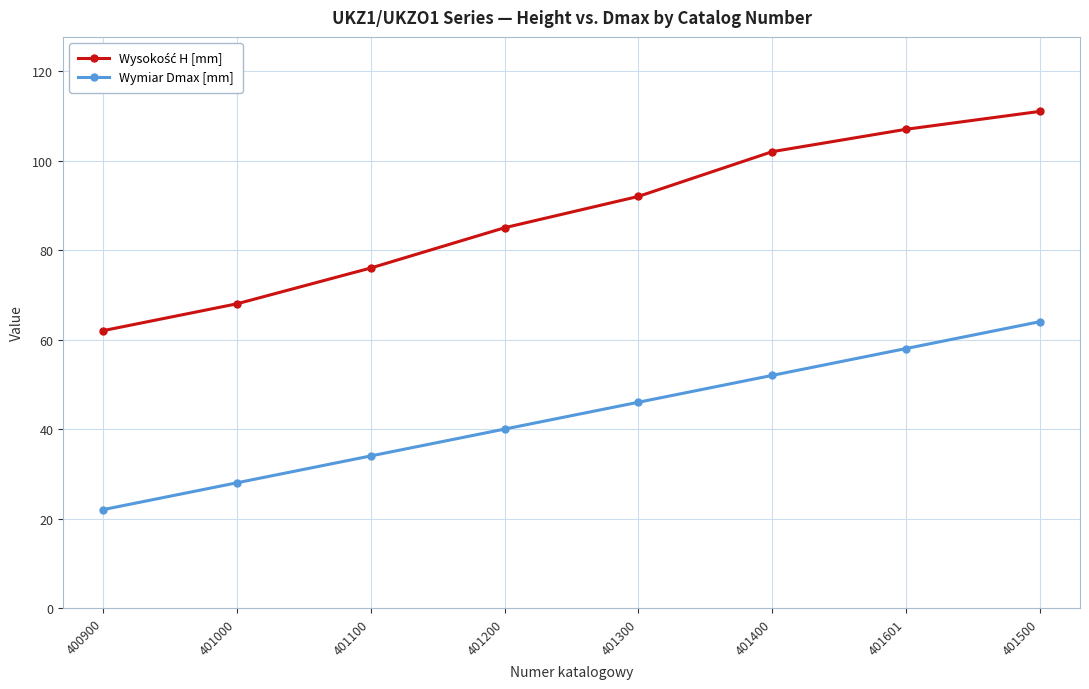

What is the approximate value of Wymiar Dmax [mm] at 401500?

64